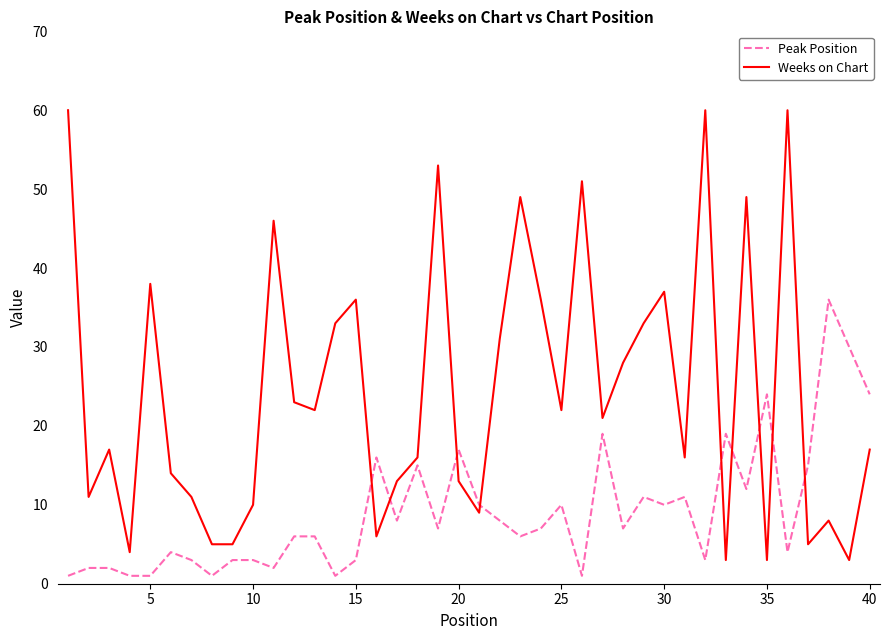

How many lines are shown in the chart?

2